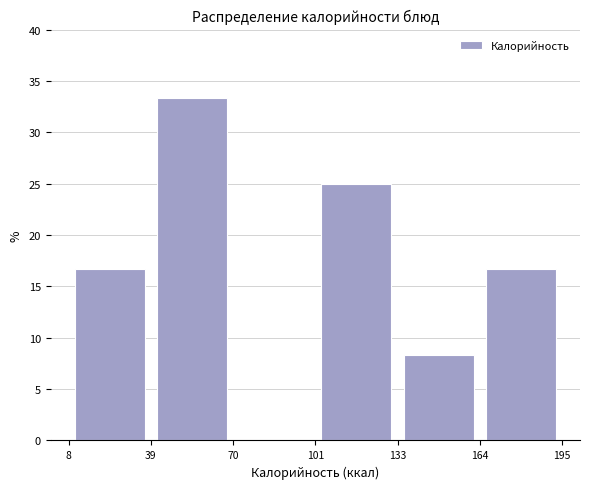

Reading left to right, transcribe this chart: for each bar, give the range it covers on the x-axis and its height. The values are not printed on the chart, so give them approximately, as read against the axis.

8 to 39: 16.5
39 to 70: 33.5
70 to 101: 0
101 to 133: 25.0
133 to 164: 8.5
164 to 195: 16.5